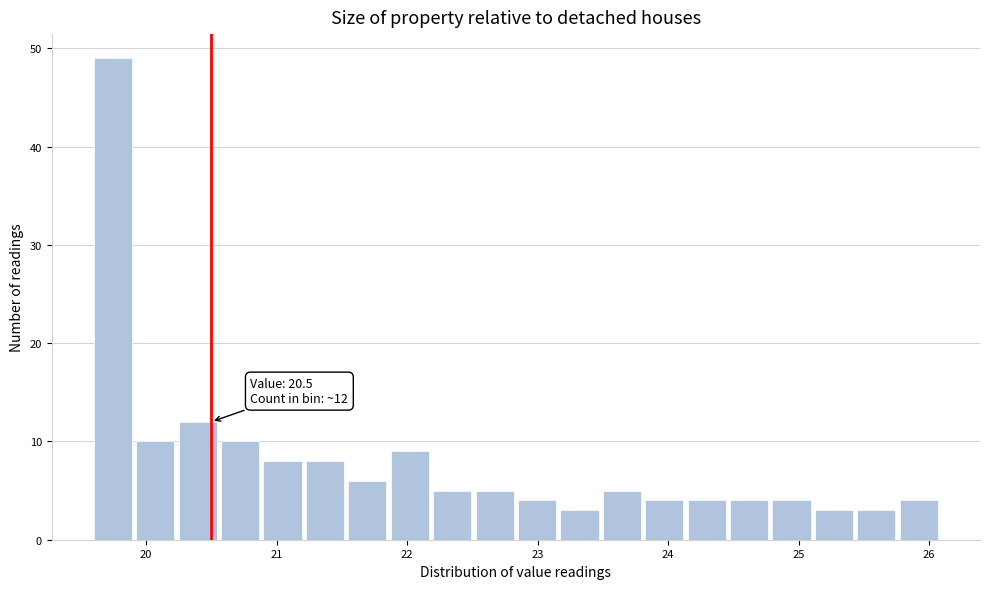

Around what value on the x-axis is the tallest bar? Give the approximate position of its centre, as read against the axis.

19.7